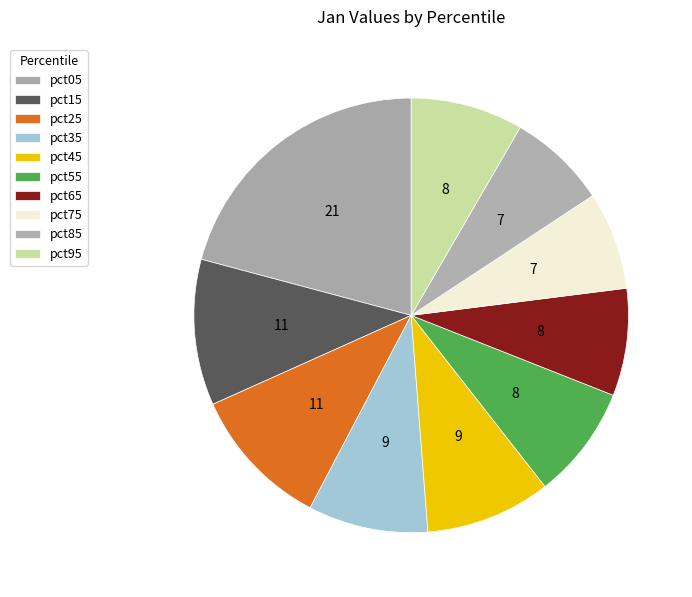

The pct35 slice represents 1% of the pie. True or false?

False